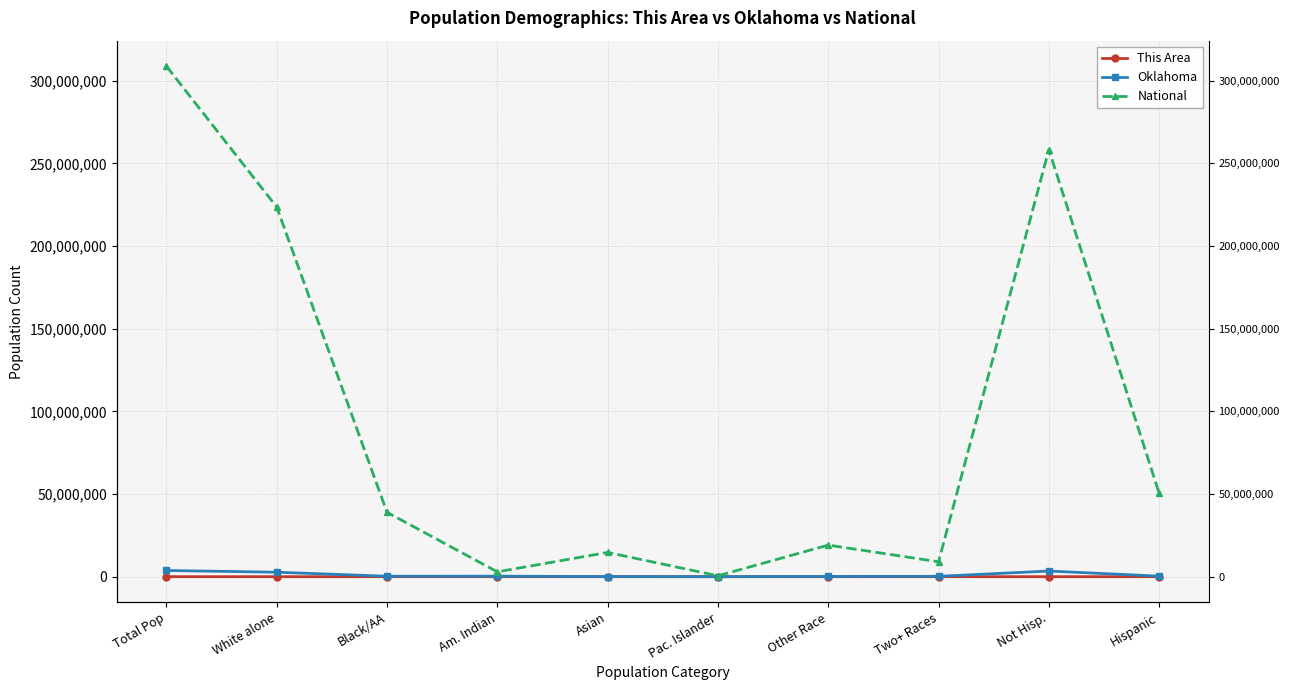

True or false: This Area and Oklahoma intersect in this chart.

False